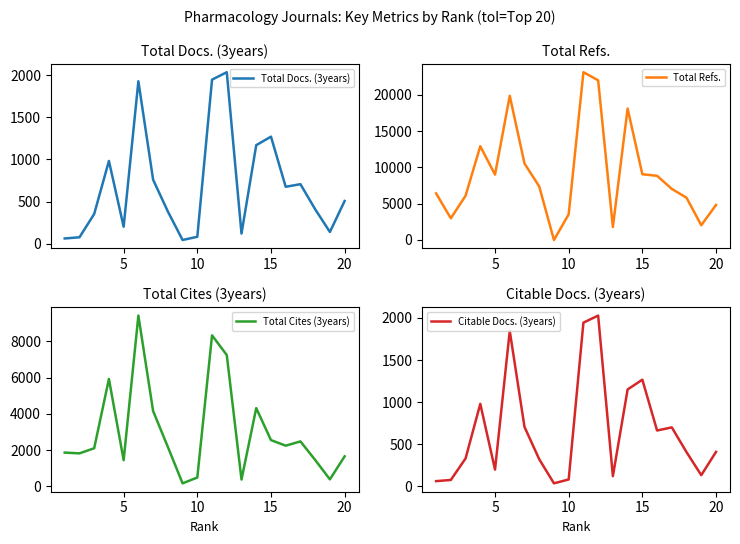

Count the number of data series in this chart.

4